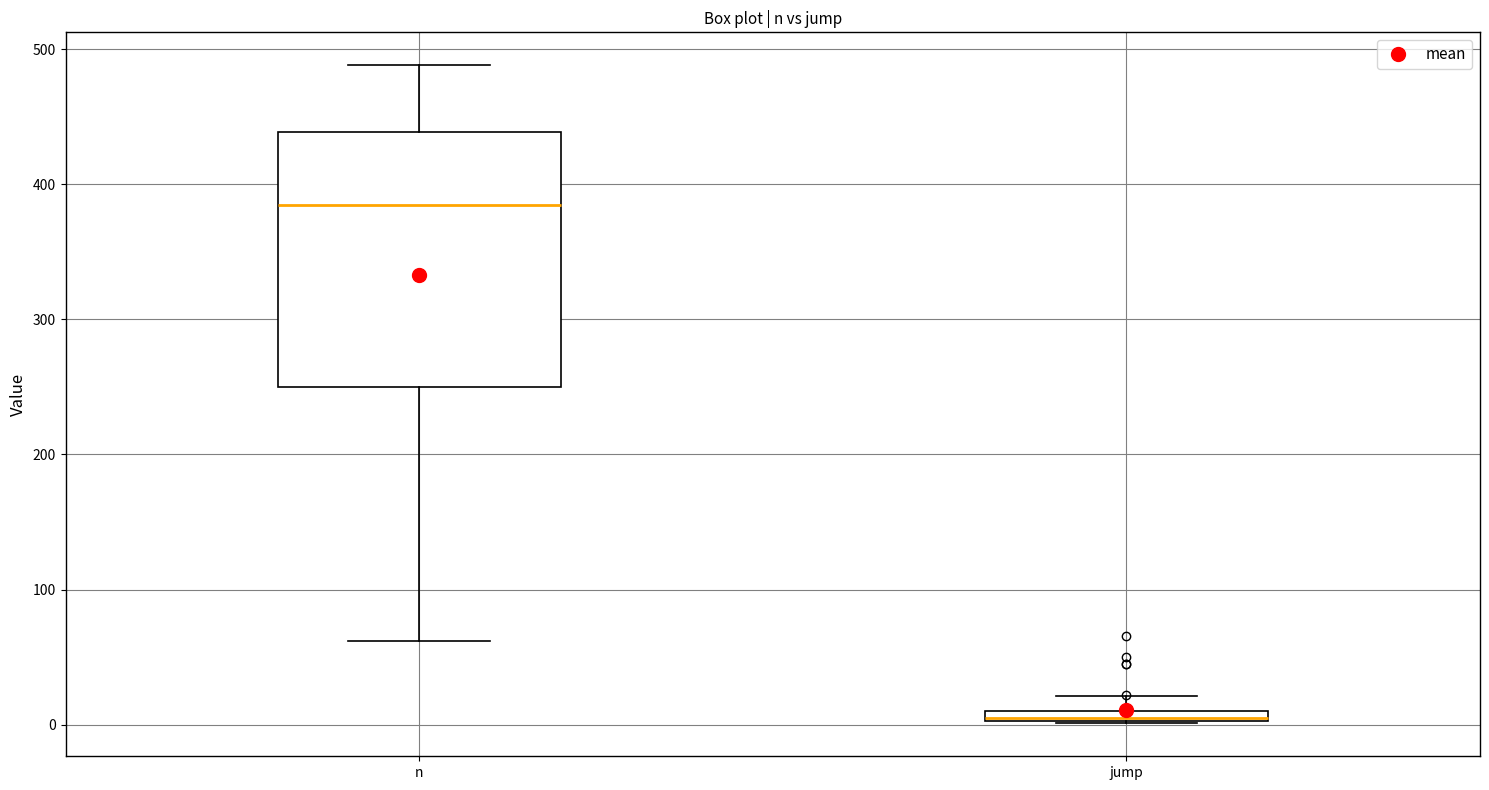

Where does the upper whisker of the box for jump end on the y-axis? The values are not printed on the chart, so give them approximately, as read against the axis.

20